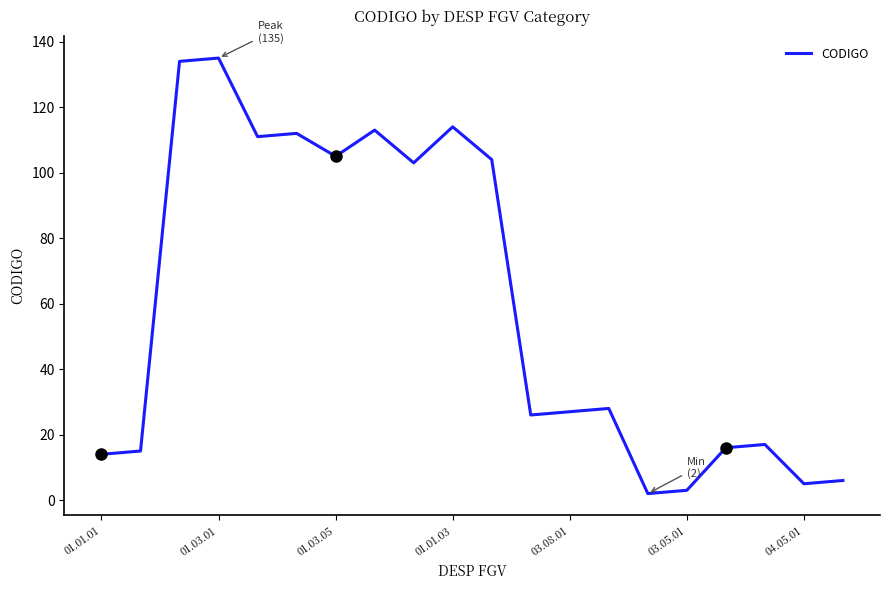

Is this an area chart (filled region under the line)?

No